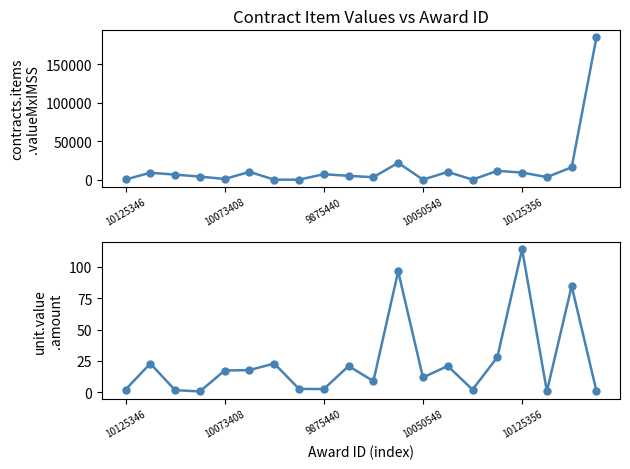

How many data points in contracts.items.unit.value.amount are less than 17?

10